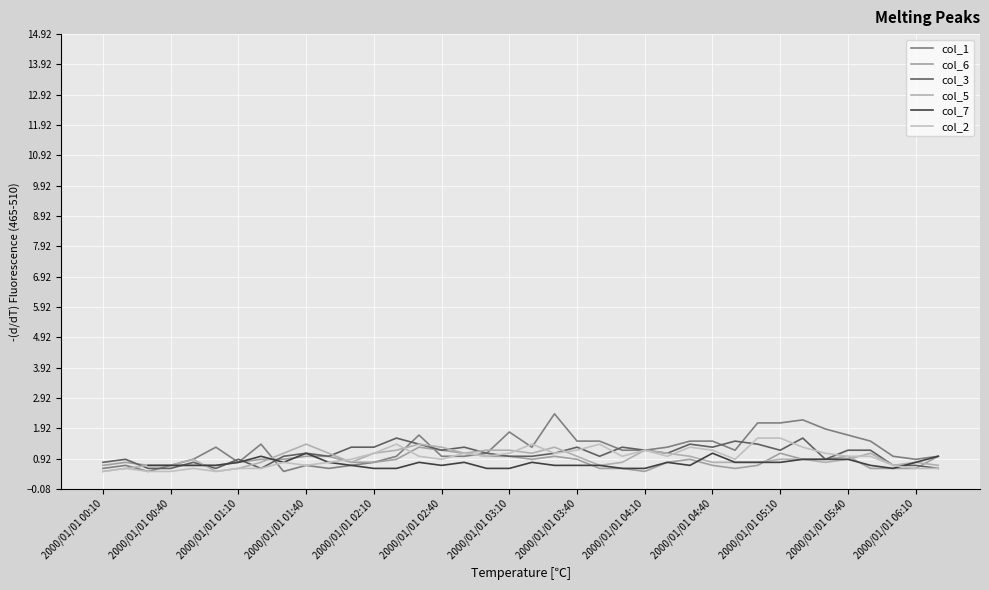

How many data points does each series have?

38